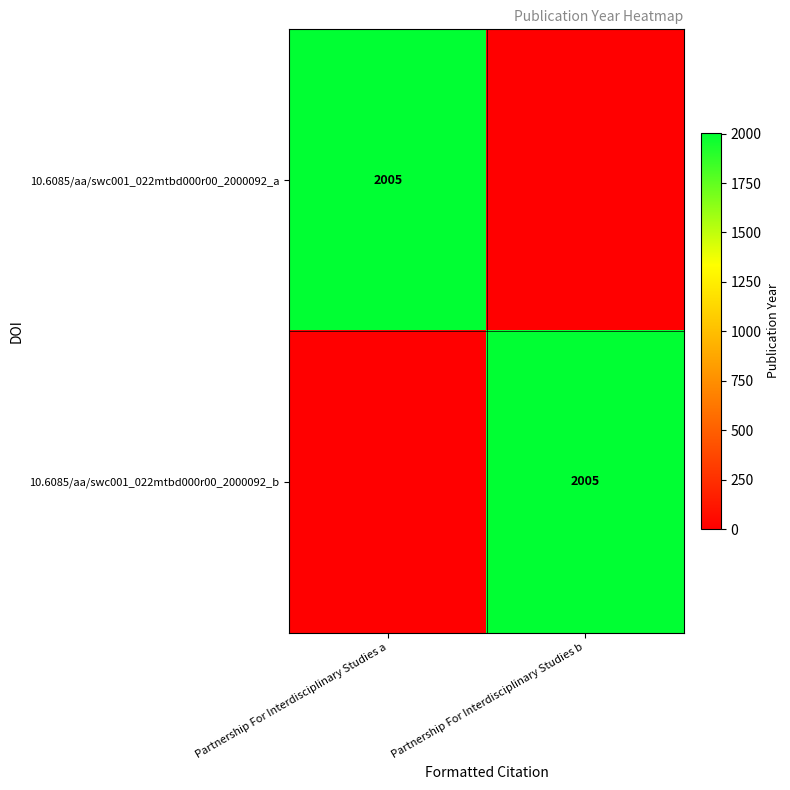

At which category is the sum across all series the highest?

Partnership For Interdisciplinary Studies a